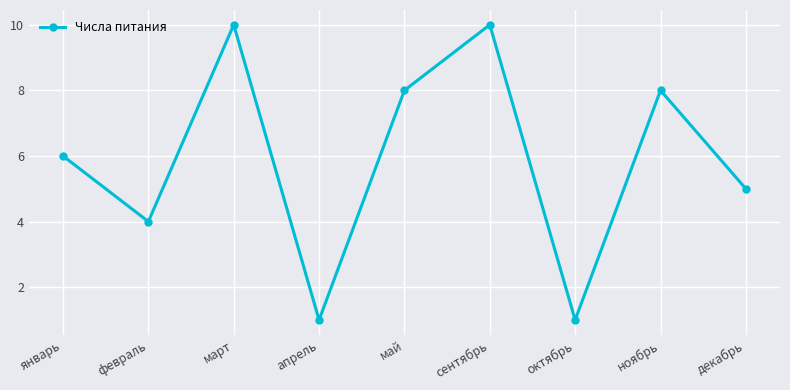

What is the label of the 2nd point from the left?

февраль